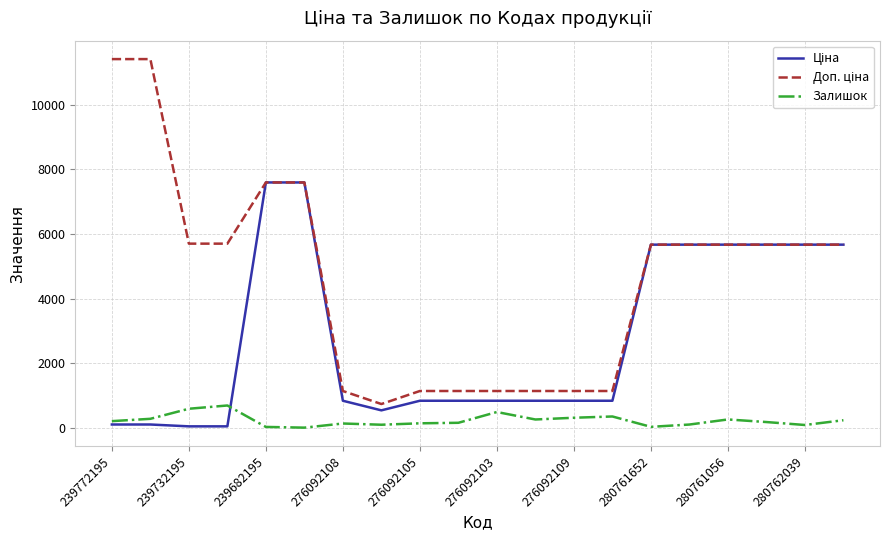

What is the difference between the second highest and minimum values in the Доп. ціна series?

10663.0